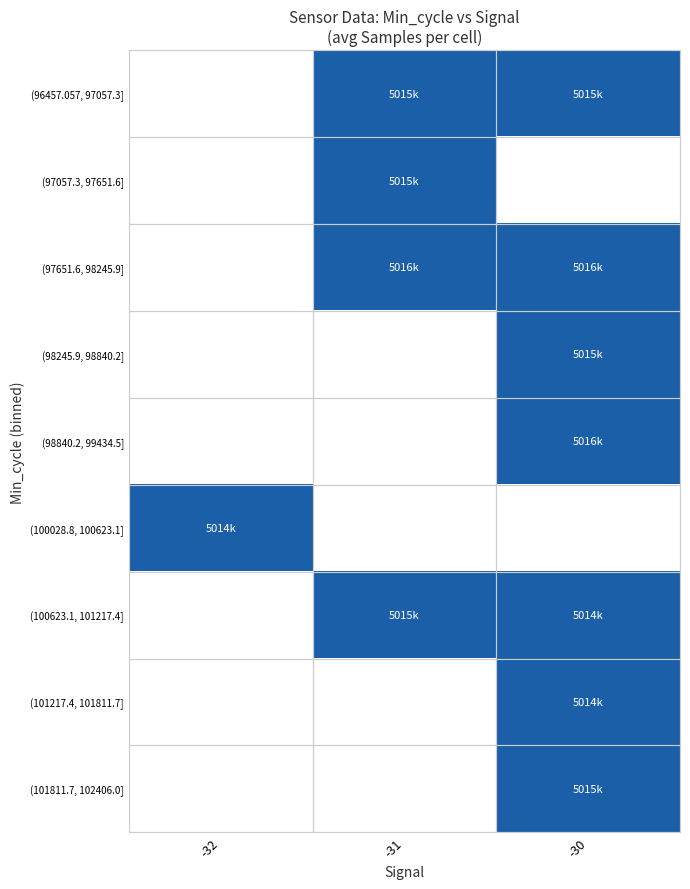

Rank the series by their maximum value, from lowest to highest.

(100028.8, 100623.1], (101217.4, 101811.7], (101811.7, 102406.0], (97057.3, 97651.6], (100623.1, 101217.4], (96457.057, 97057.3], (98245.9, 98840.2], (98840.2, 99434.5], (97651.6, 98245.9]